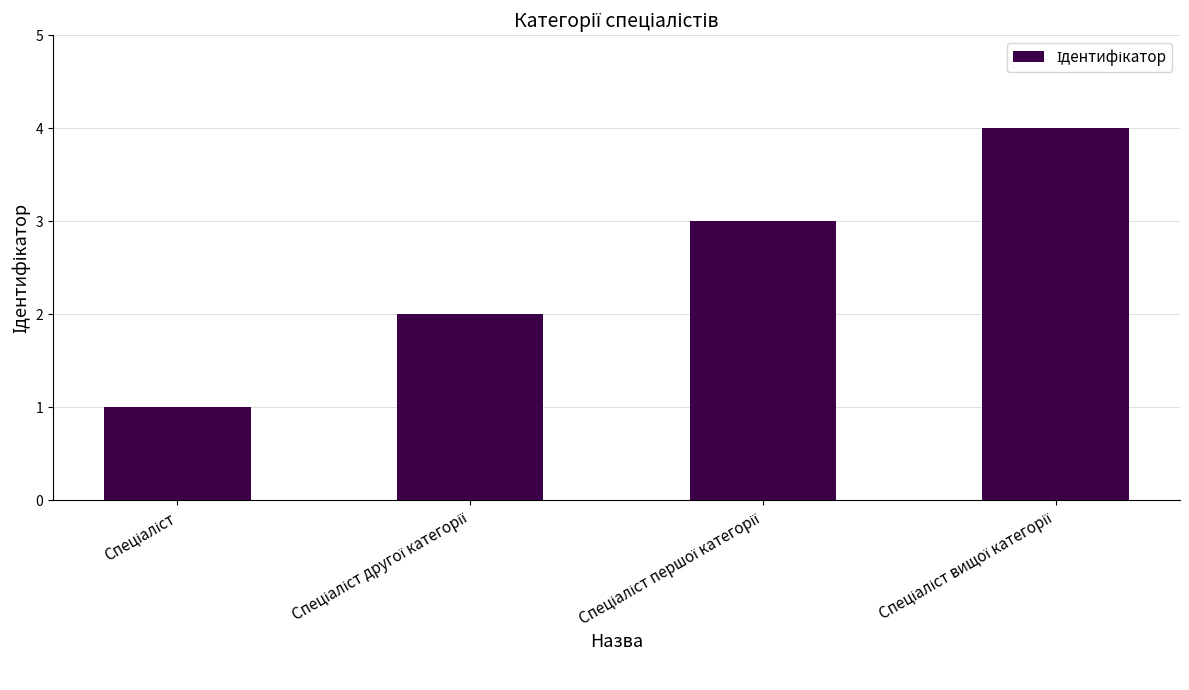

What is the sum of all values?

10